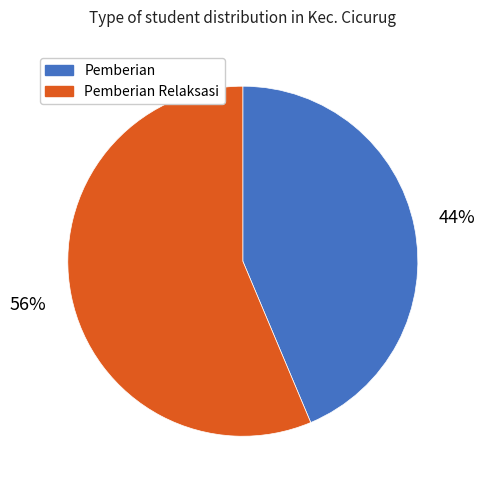

Rank the categories by value from highest to lowest.

Pemberian Relaksasi, Pemberian